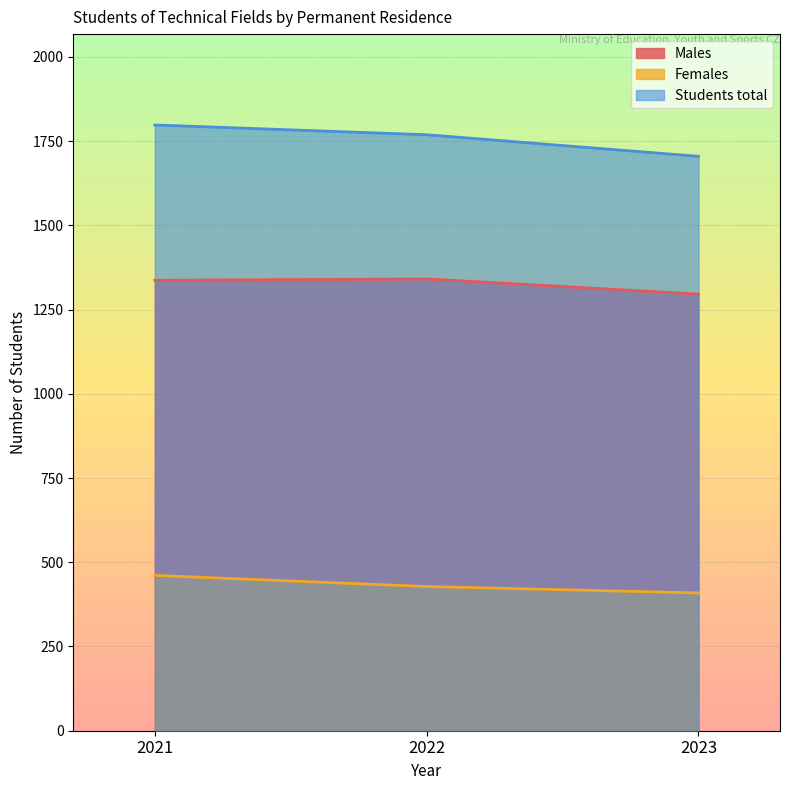

List the series in order of their overall mean, lowest first.

Females, Males, Students total